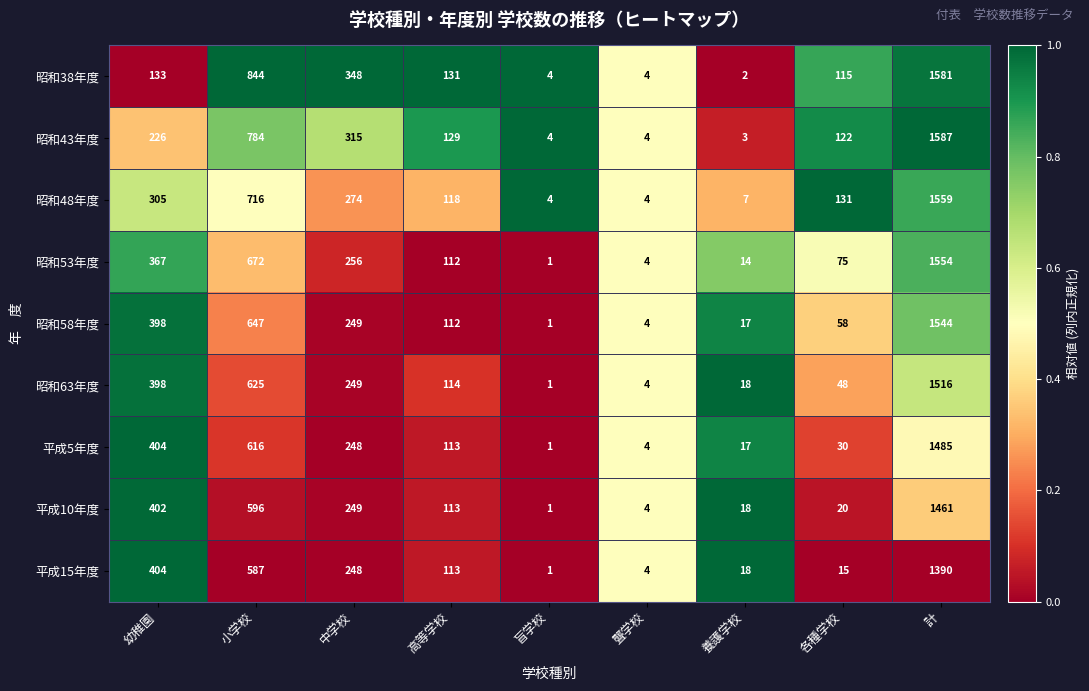

What is the difference between the 平成5年度 values at 小学校 and 各種学校?

586